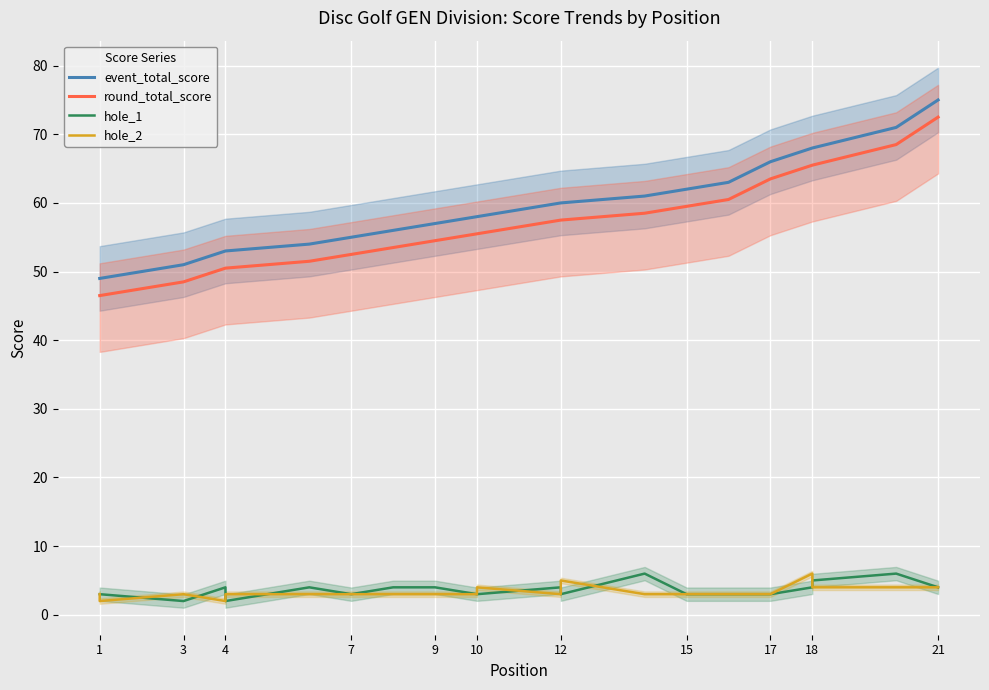

How many lines are shown in the chart?

4